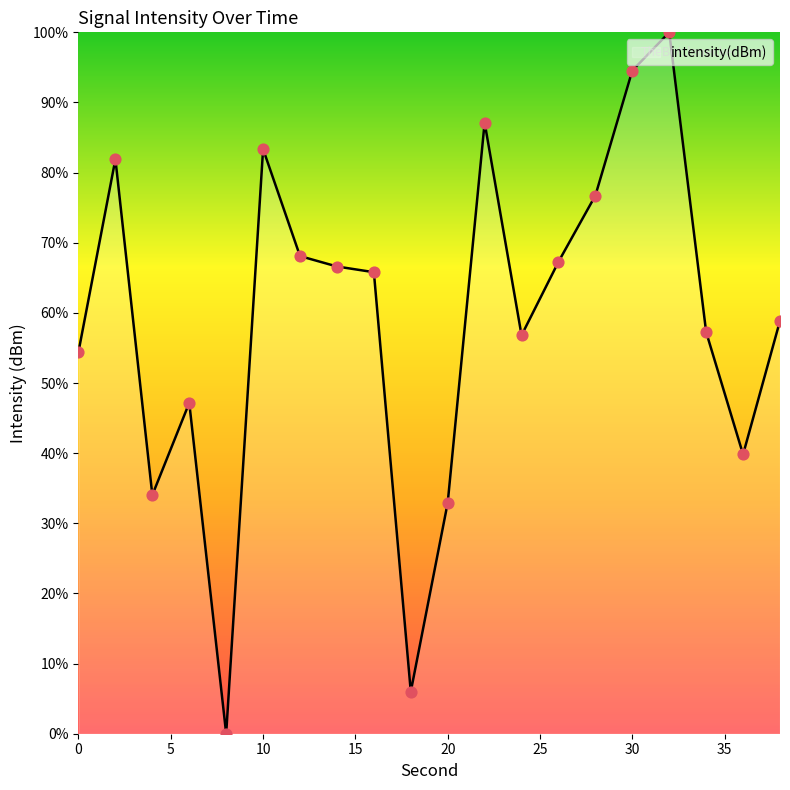

What is the greatest value displayed?

100.0